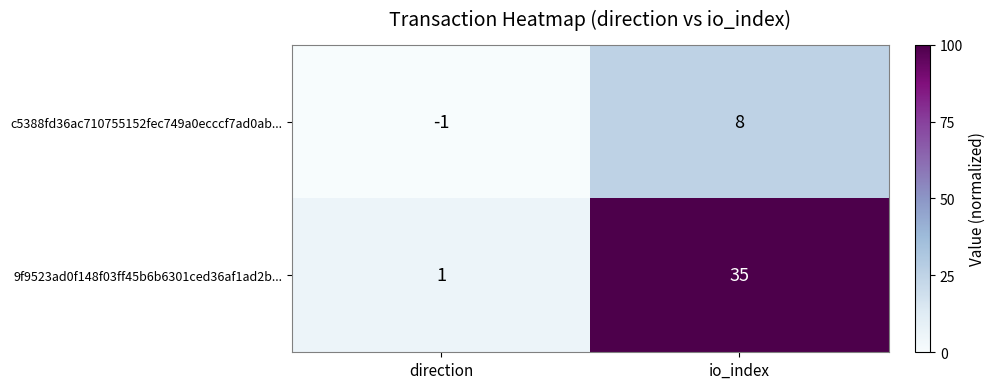

Where is c5388fd36ac710755152fec749a0ecccf7ad0ab... nearest to the value 3?

direction